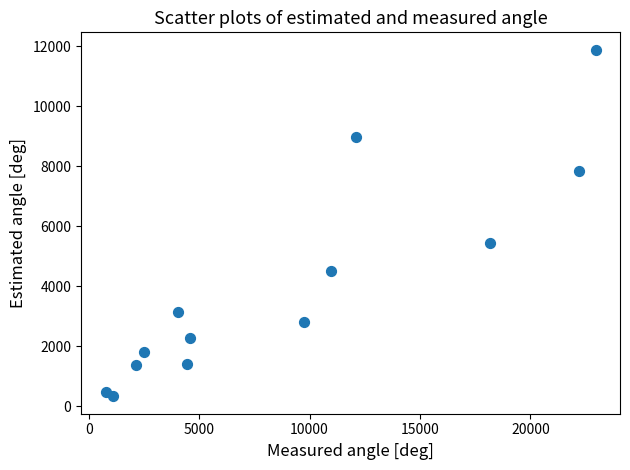

What Y value in the scatter plot is closest to 6108?

5431